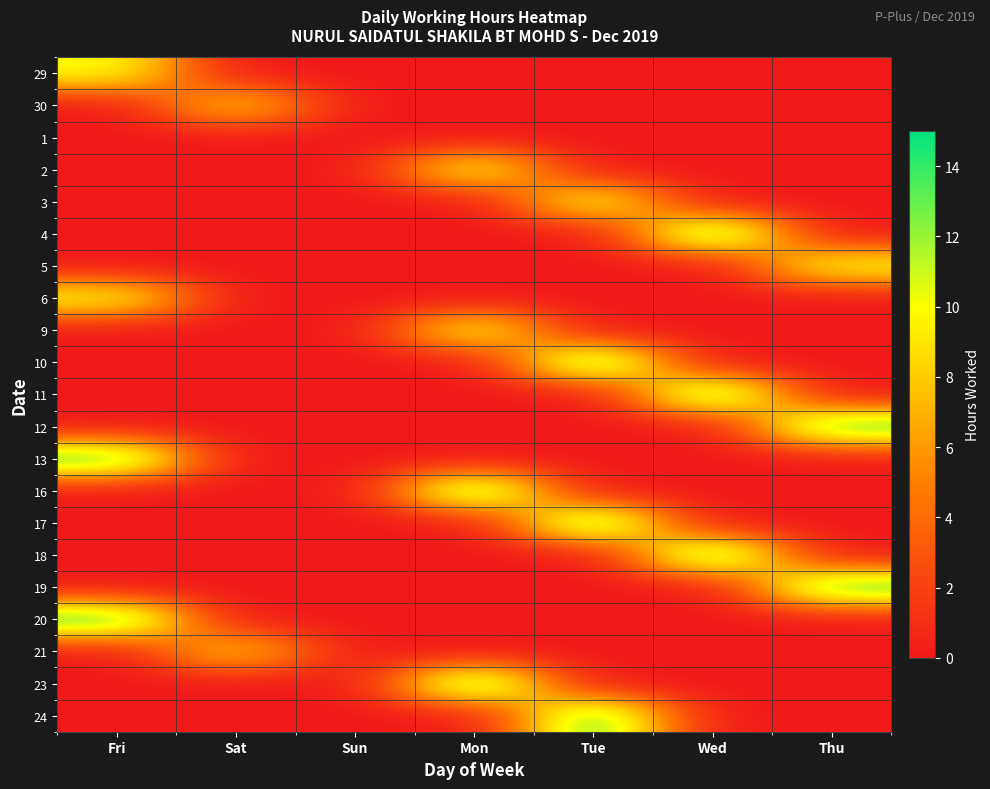

Reading left to right, what are all the values shown in this chart?

29: Fri=10.2	Sat=0.0	Sun=0.0	Mon=0.0	Tue=0.0	Wed=0.0	Thu=0.0
30: Fri=0.0	Sat=8.2	Sun=0.0	Mon=0.0	Tue=0.0	Wed=0.0	Thu=0.0
1: Fri=0.0	Sat=0.0	Sun=0.0	Mon=0.0	Tue=0.0	Wed=0.0	Thu=0.0
2: Fri=0.0	Sat=0.0	Sun=0.0	Mon=10.2	Tue=0.0	Wed=0.0	Thu=0.0
3: Fri=0.0	Sat=0.0	Sun=0.0	Mon=0.0	Tue=10.2	Wed=0.0	Thu=0.0
4: Fri=0.0	Sat=0.0	Sun=0.0	Mon=0.0	Tue=0.0	Wed=14.1	Thu=0.0
5: Fri=0.0	Sat=0.0	Sun=0.0	Mon=0.0	Tue=0.0	Wed=0.0	Thu=10.2
6: Fri=10.2	Sat=0.0	Sun=0.0	Mon=0.0	Tue=0.0	Wed=0.0	Thu=0.0
9: Fri=0.0	Sat=0.0	Sun=0.0	Mon=10.2	Tue=0.0	Wed=0.0	Thu=0.0
10: Fri=0.0	Sat=0.0	Sun=0.0	Mon=0.0	Tue=14.1	Wed=0.0	Thu=0.0
11: Fri=0.0	Sat=0.0	Sun=0.0	Mon=0.0	Tue=0.0	Wed=14.0	Thu=0.0
12: Fri=0.0	Sat=0.0	Sun=0.0	Mon=0.0	Tue=0.0	Wed=0.0	Thu=14.2
13: Fri=14.2	Sat=0.0	Sun=0.0	Mon=0.0	Tue=0.0	Wed=0.0	Thu=0.0
16: Fri=0.0	Sat=0.0	Sun=0.0	Mon=14.0	Tue=0.0	Wed=0.0	Thu=0.0
17: Fri=0.0	Sat=0.0	Sun=0.0	Mon=0.0	Tue=14.2	Wed=0.0	Thu=0.0
18: Fri=0.0	Sat=0.0	Sun=0.0	Mon=0.0	Tue=0.0	Wed=14.2	Thu=0.0
19: Fri=0.0	Sat=0.0	Sun=0.0	Mon=0.0	Tue=0.0	Wed=0.0	Thu=14.2
20: Fri=14.4	Sat=0.0	Sun=0.0	Mon=0.0	Tue=0.0	Wed=0.0	Thu=0.0
21: Fri=0.0	Sat=8.2	Sun=0.0	Mon=0.0	Tue=0.0	Wed=0.0	Thu=0.0
23: Fri=0.0	Sat=0.0	Sun=0.0	Mon=14.2	Tue=0.0	Wed=0.0	Thu=0.0
24: Fri=0.0	Sat=0.0	Sun=0.0	Mon=0.0	Tue=14.2	Wed=0.0	Thu=0.0